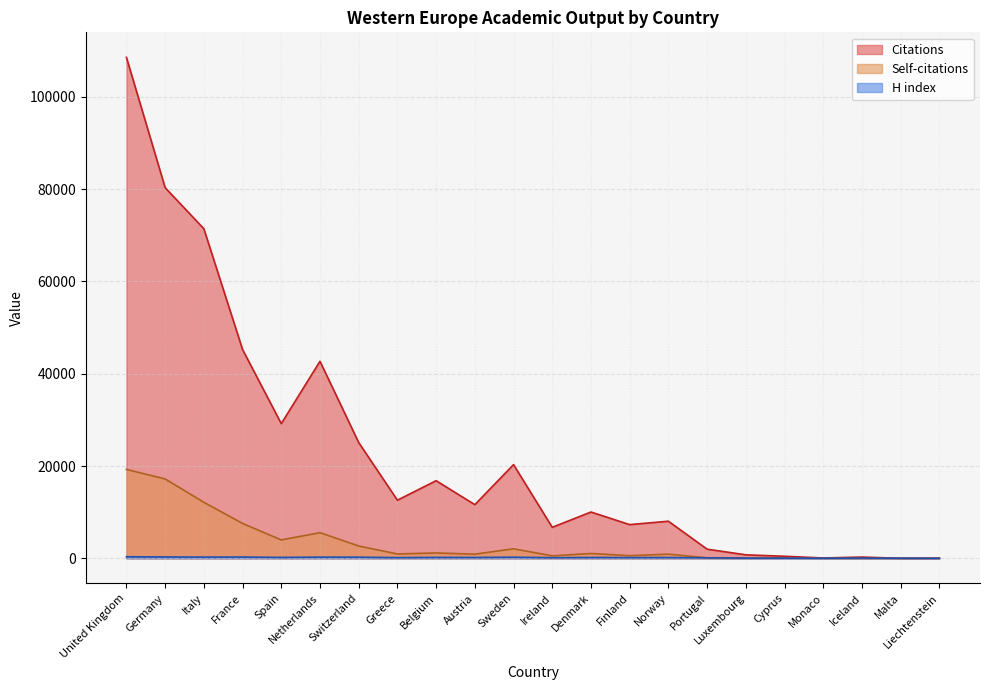

Does the chart display data point markers on the line(s)?

No